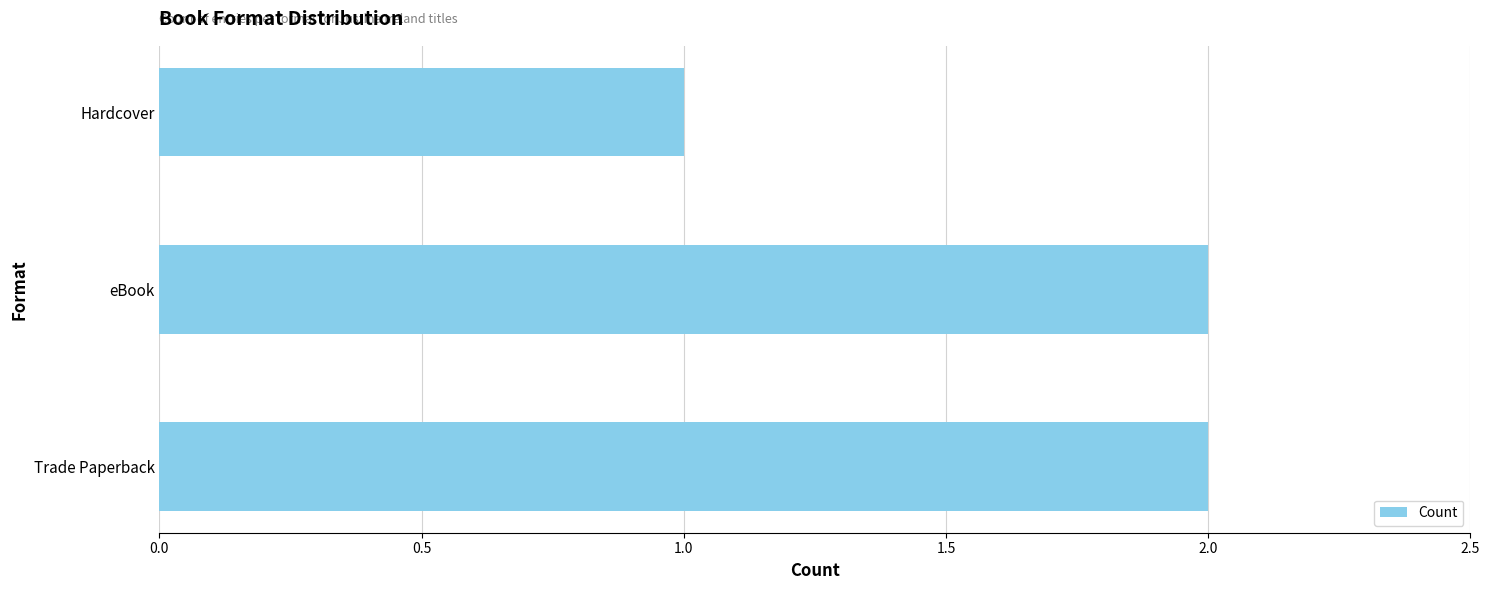

The chart shows a value of 2 at eBook. True or false?

True